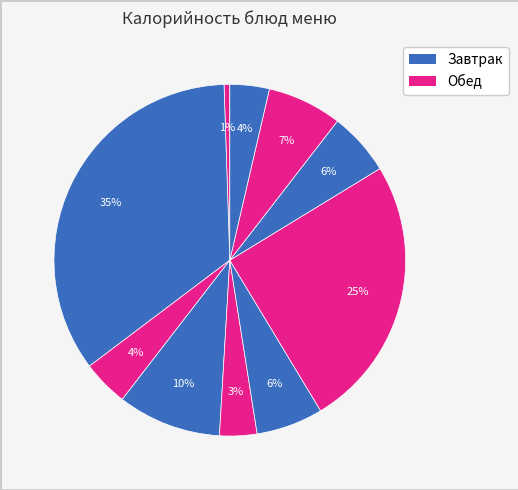

Count the number of slices in the pie.

10